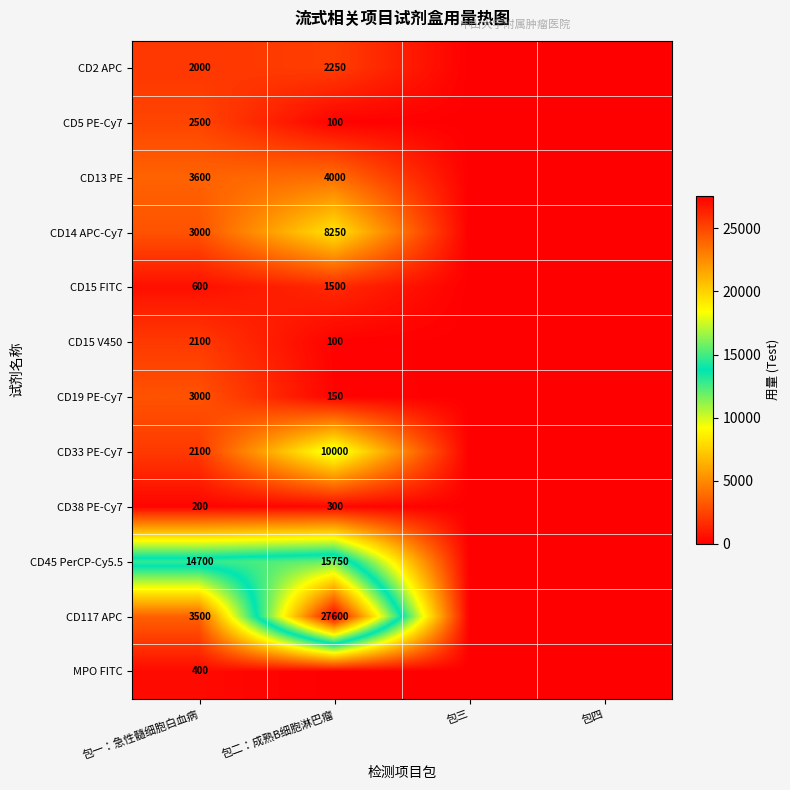

At which category is the sum across all series the highest?

包二：成熟B细胞淋巴瘤